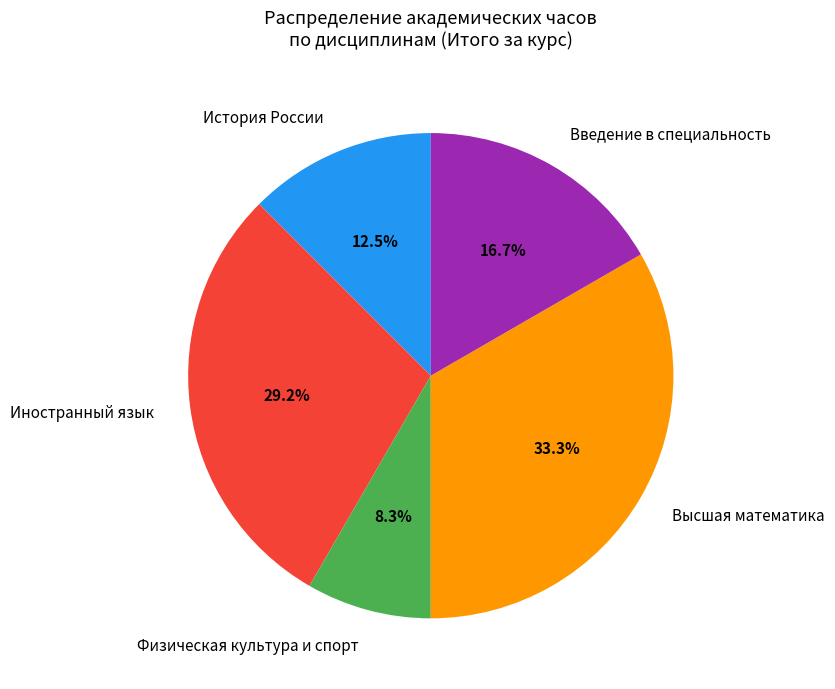

Which has a higher value, Введение в специальность or Иностранный язык?

Иностранный язык